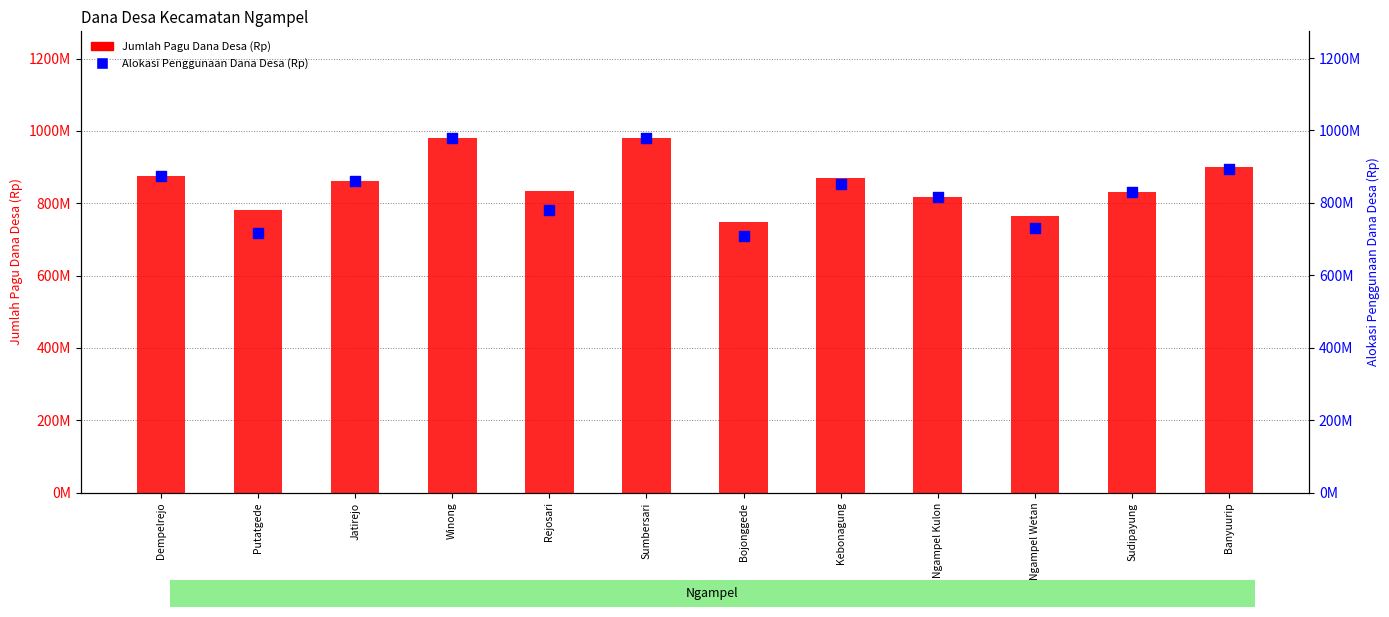

What are all the series names shown in the legend?

Jumlah Pagu Dana Desa (Rp), Alokasi Penggunaan Dana Desa (Rp)